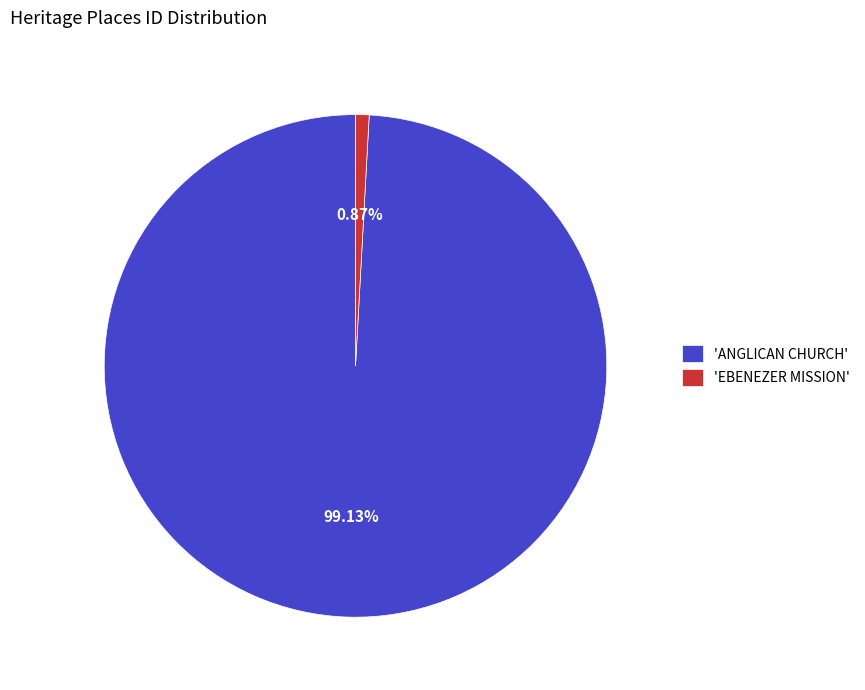

Approximately how many times larger is the value at 'ANGLICAN CHURCH' compared to 'EBENEZER MISSION'?

114.1